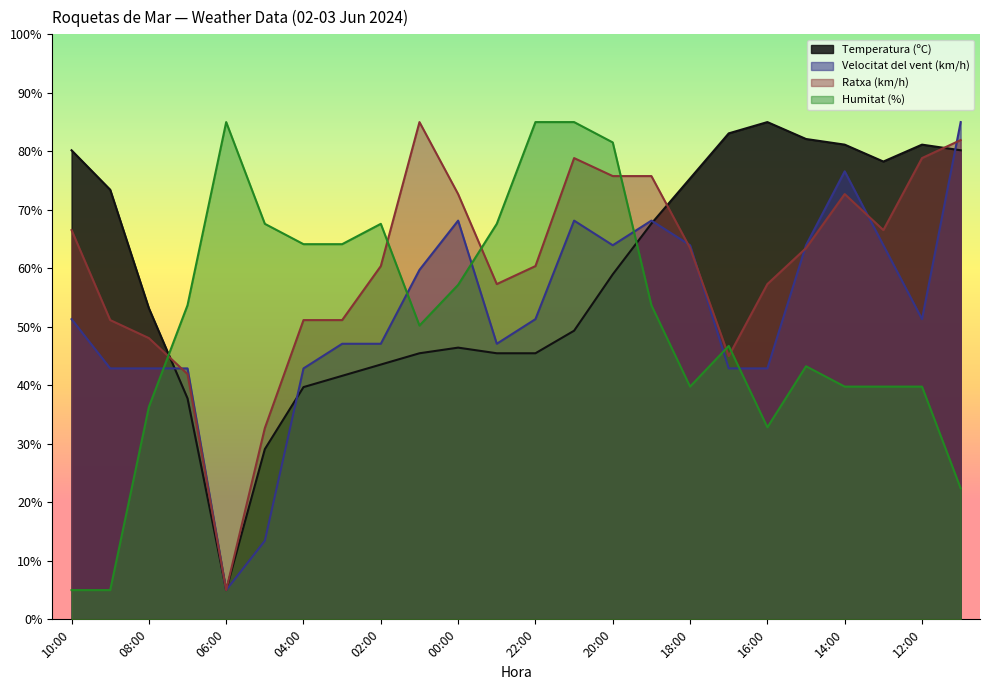

At which category is the sum across all series the highest?

21:00